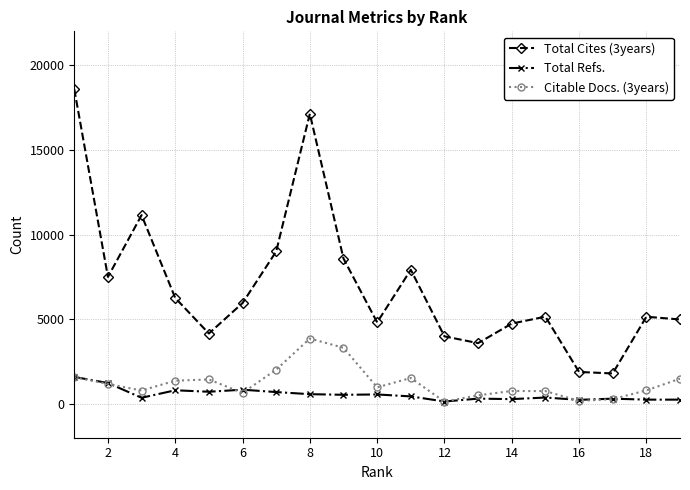

True or false: Citable Docs. (3years) has more than 0 points higher than both neighbors.

True